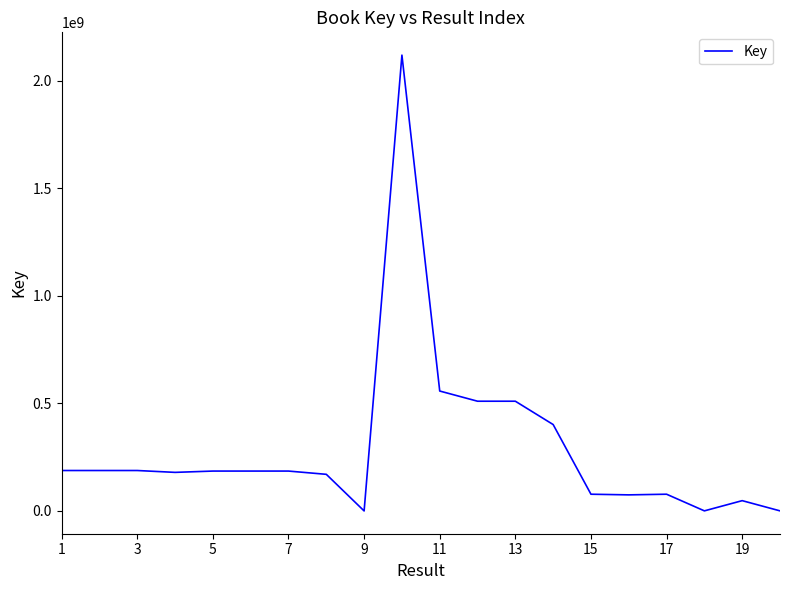

What is the greatest value displayed?

2118132403